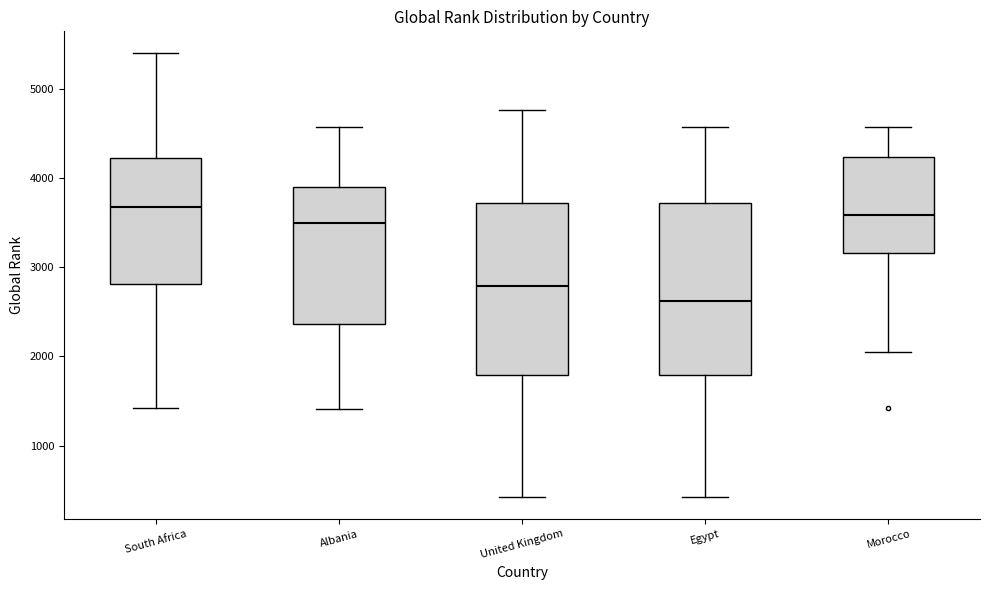

Reading left to right, read every box against the y-axis: the position of its median line, the range the box covers, and the ends of its whiskers. The values are not printed on the chart, so give them approximately, as read against the axis.

South Africa: median 3700, box 2800 to 4200, whiskers 1400 to 5400
Albania: median 3500, box 2400 to 3900, whiskers 1400 to 4600
United Kingdom: median 2800, box 1800 to 3700, whiskers 400 to 4800
Egypt: median 2600, box 1800 to 3700, whiskers 400 to 4600
Morocco: median 3600, box 3200 to 4200, whiskers 2100 to 4600